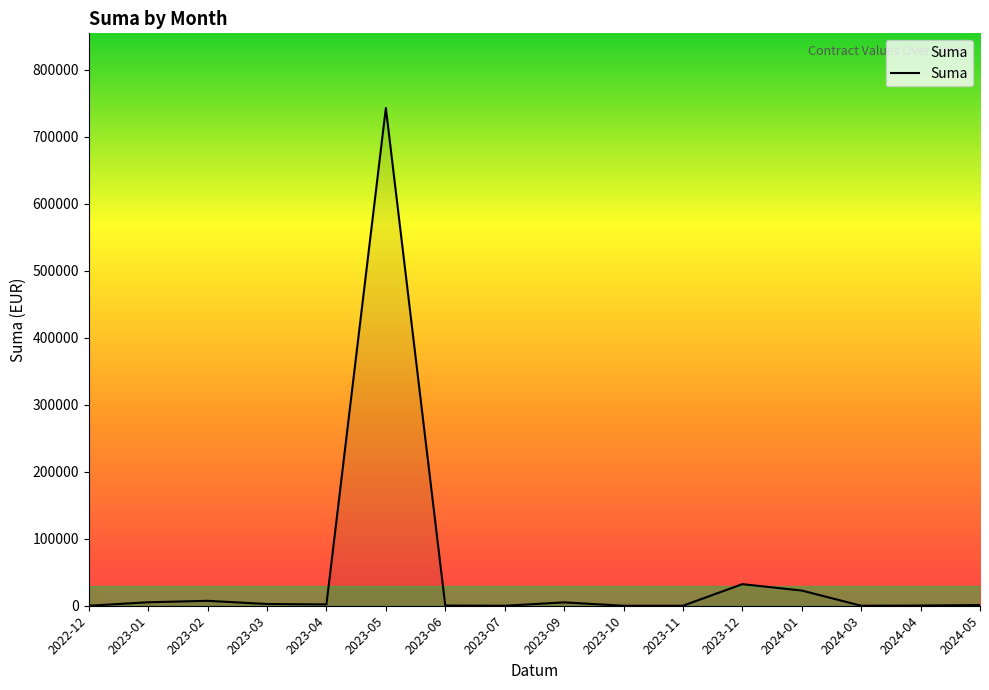

Count the number of categories in the chart.

16